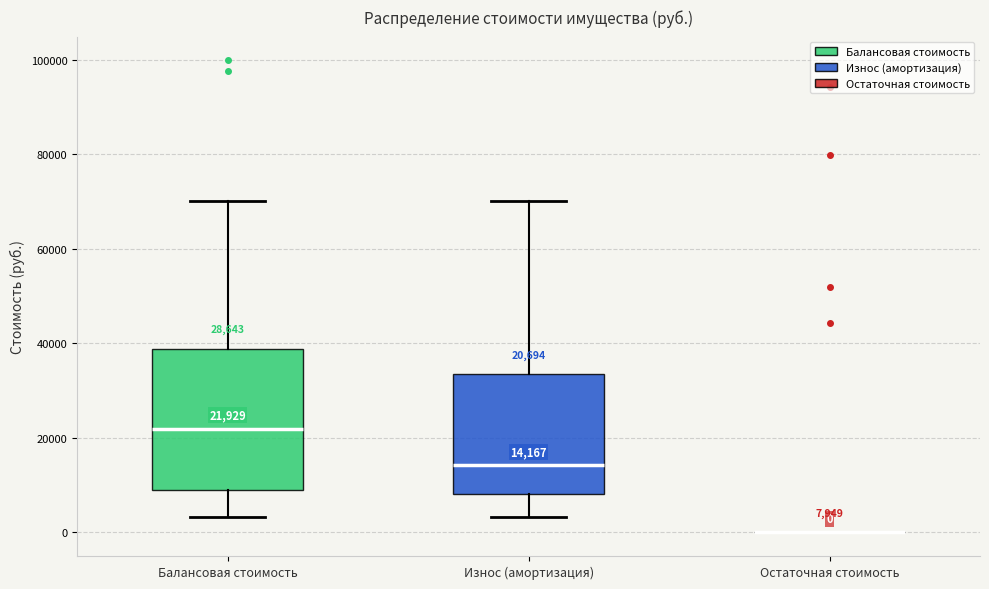

Comparing the boxes themselves (not the whiskers), which one is the tallest?

Балансовая стоимость